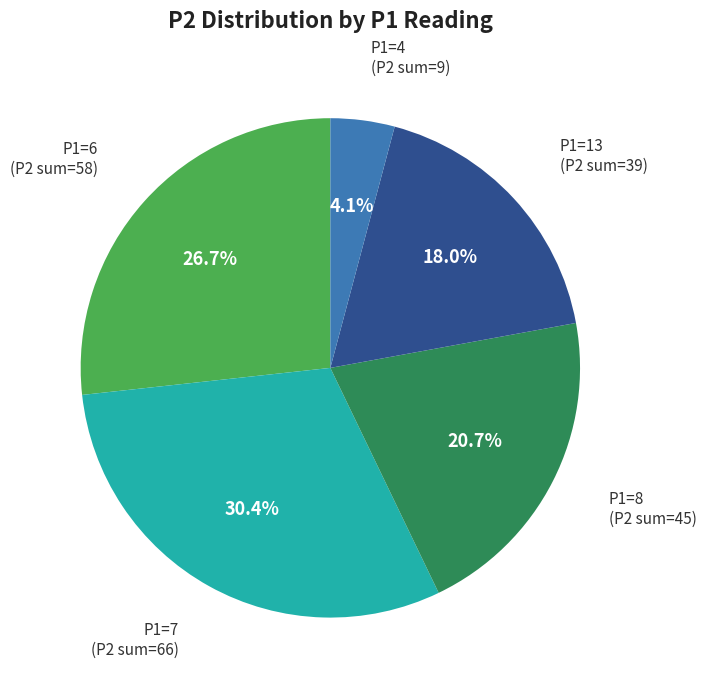

Count the number of slices in the pie.

5